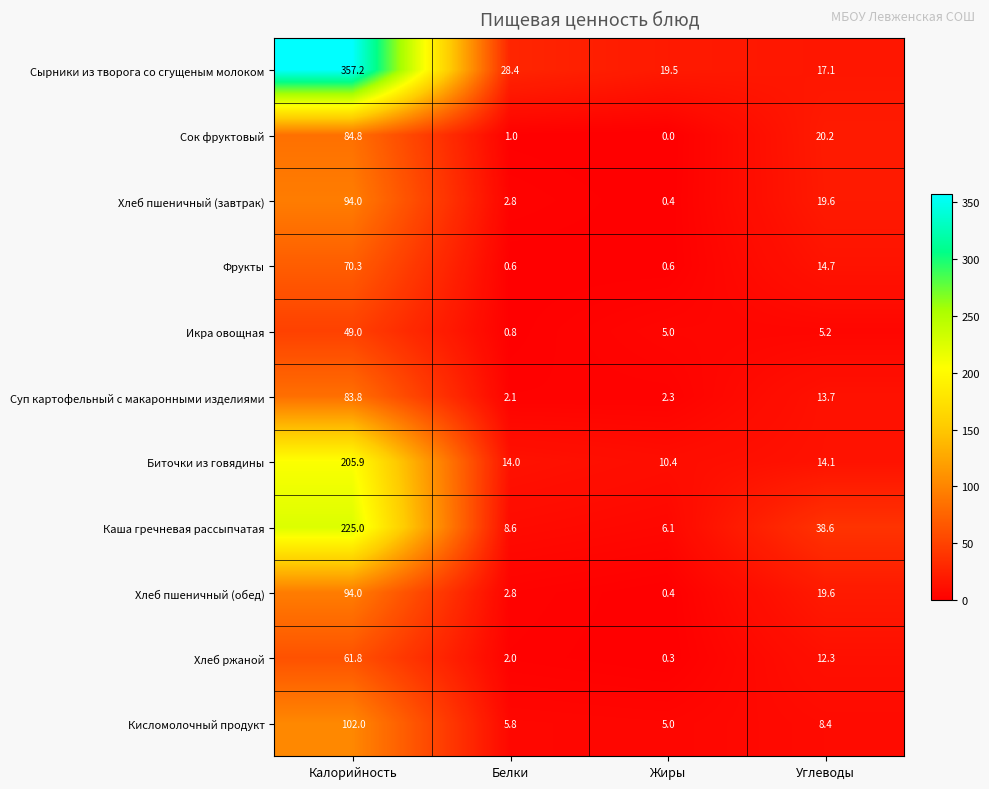

List the labels in order of Каша гречневая рассыпчатая value, largest first.

Калорийность, Углеводы, Белки, Жиры